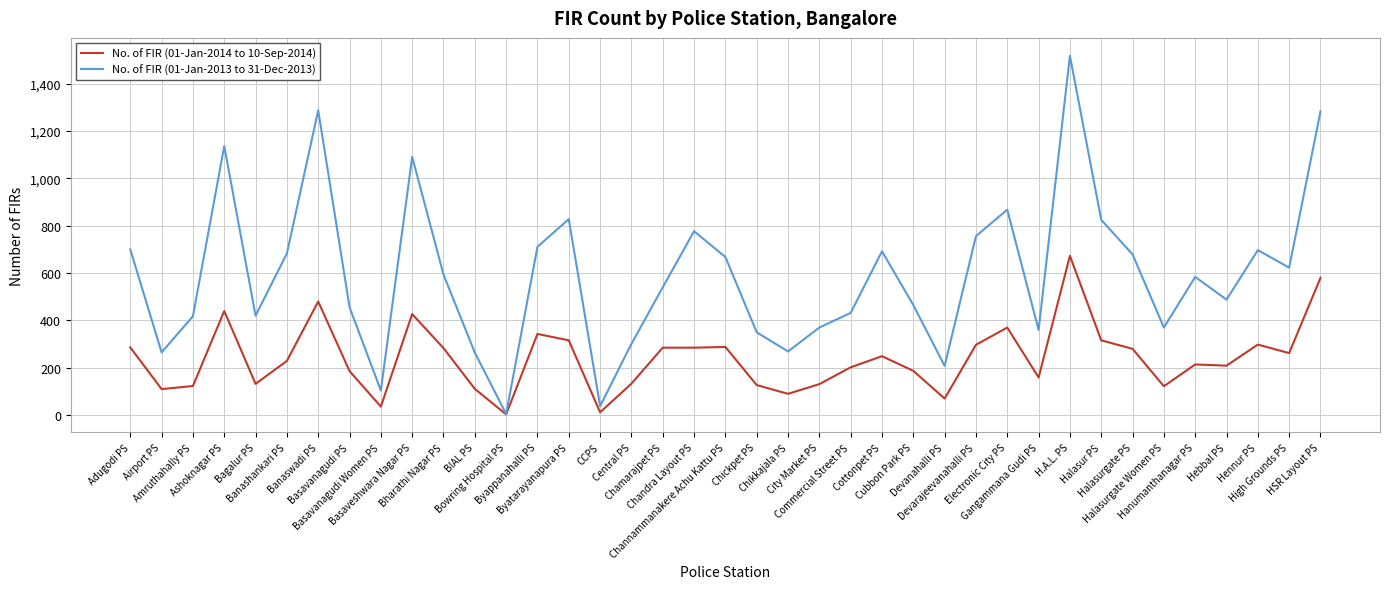

What is the greatest value displayed?

1518